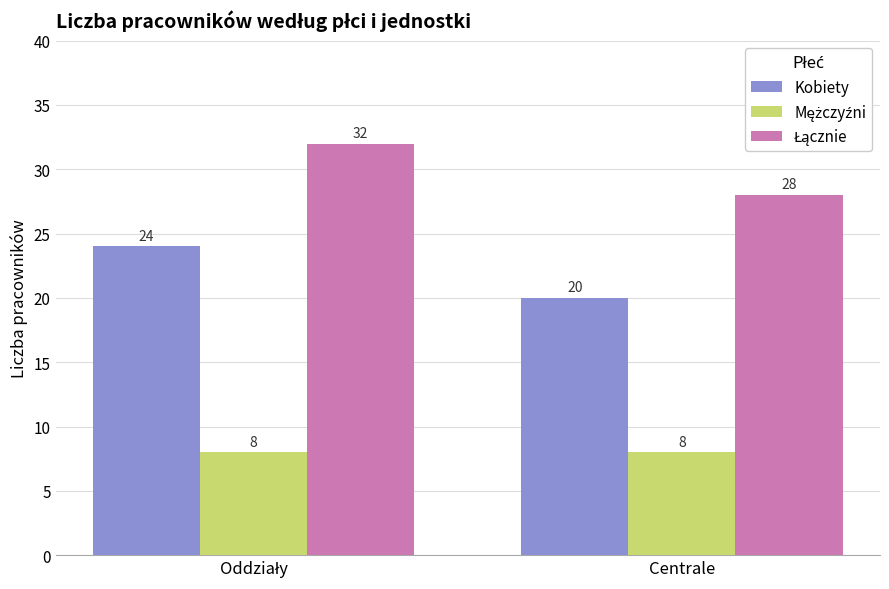

Is it true that Kobiety equals 31 at Centrale?

False